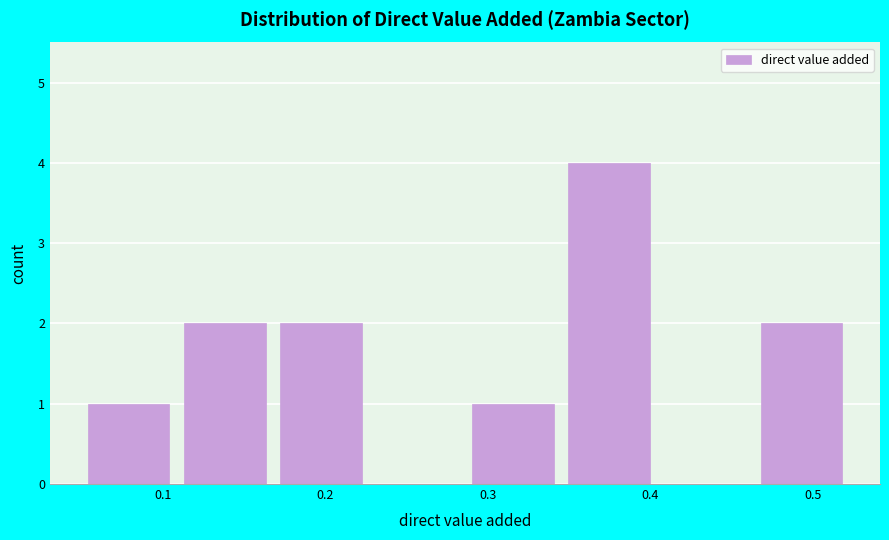

Reading left to right, transcribe this chart: for each bar, give the range it covers on the x-axis and its height. Neither the bar edges nor the heights are printed on the chart, so give them approximately, as read against the axes.

0.05 to 0.11: 1
0.11 to 0.17: 2
0.17 to 0.23: 2
0.23 to 0.29: 0
0.29 to 0.35: 1
0.35 to 0.40: 4
0.40 to 0.46: 0
0.46 to 0.52: 2